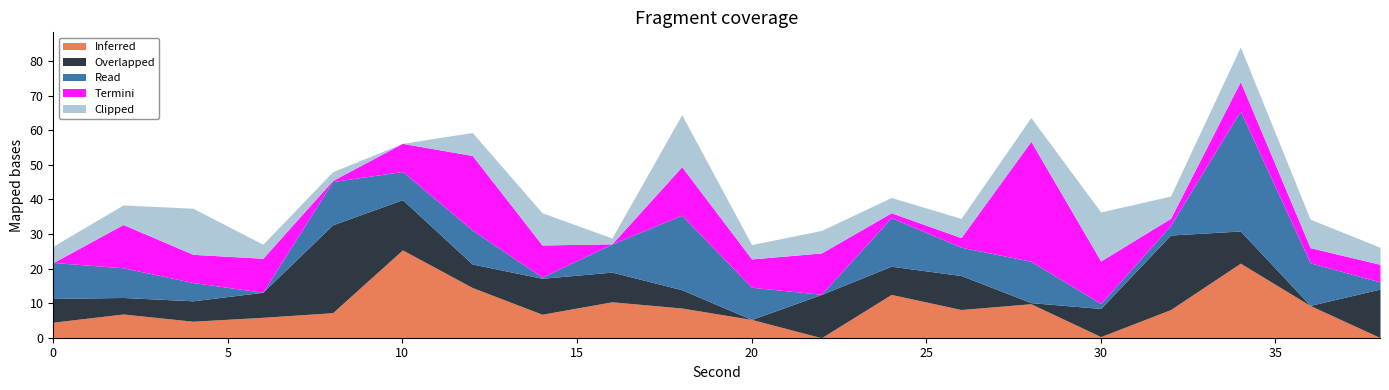

List the series in order of their peak value, lowest first.

Clipped, Inferred, Overlapped, Read, Termini